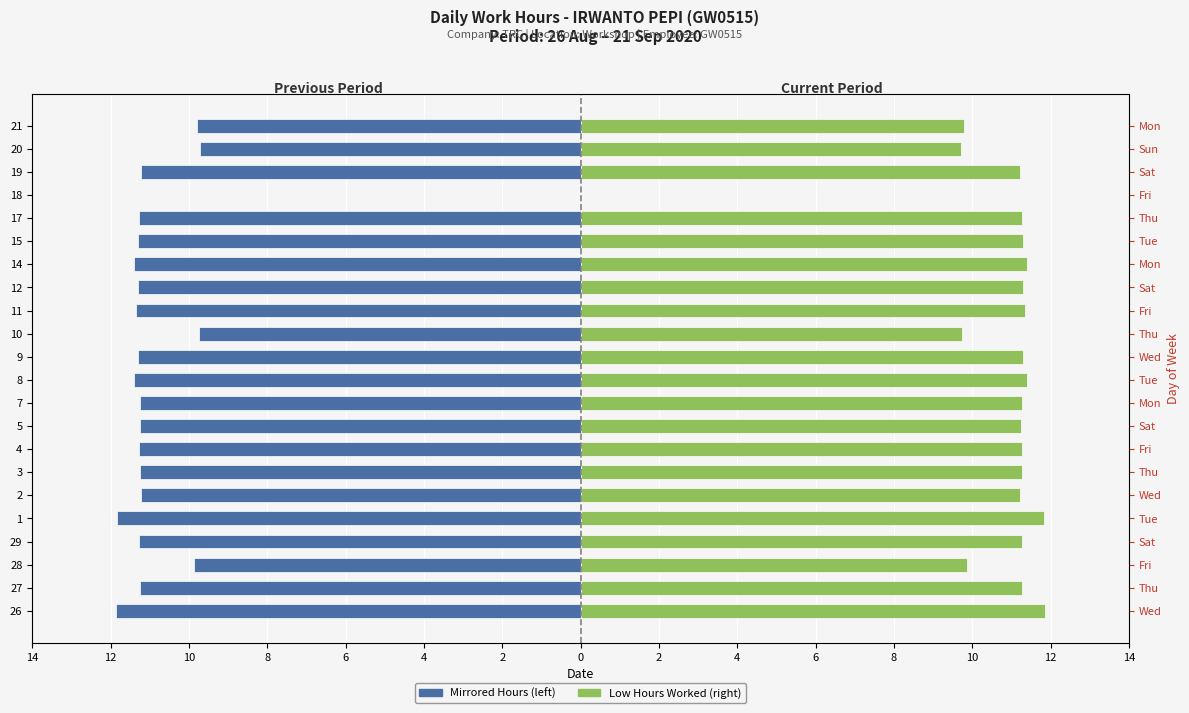

How many data points does each series have?

22